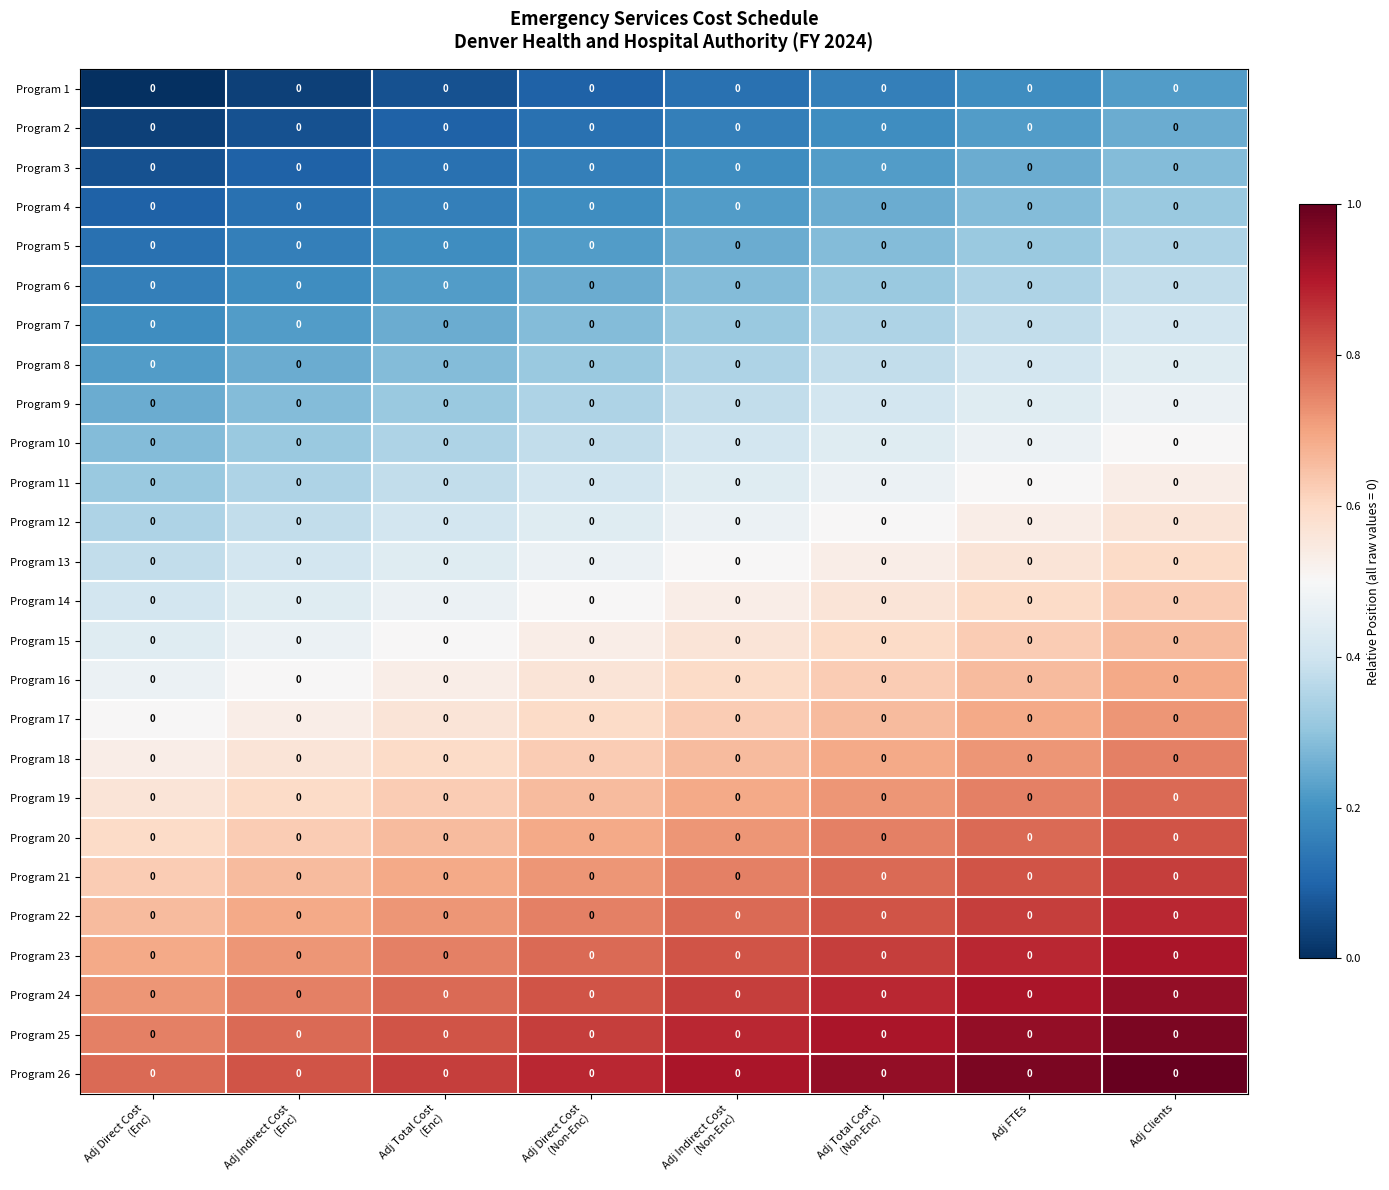

How many series are shown in this chart?

26